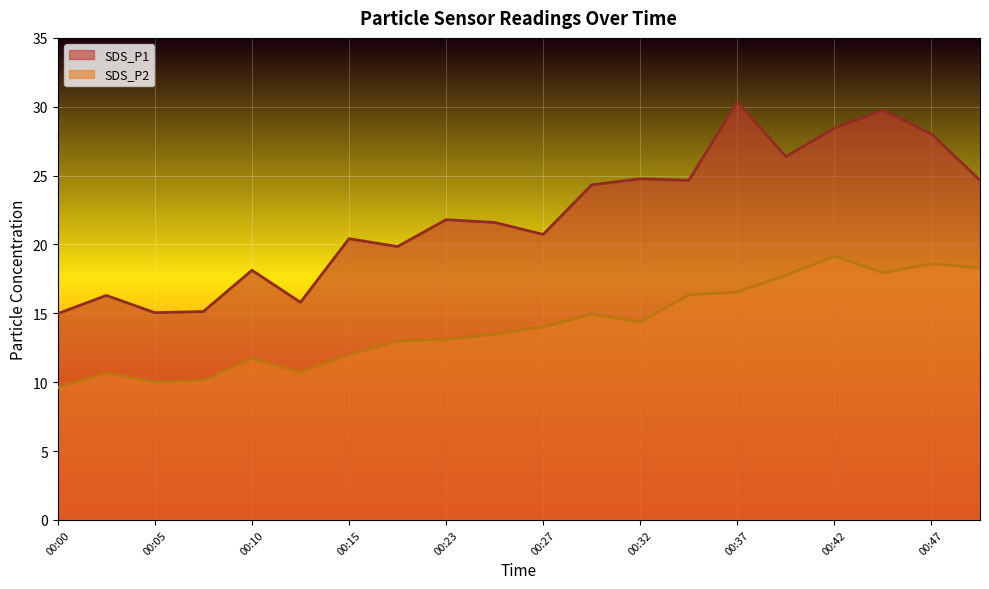

How many lines are shown in the chart?

2